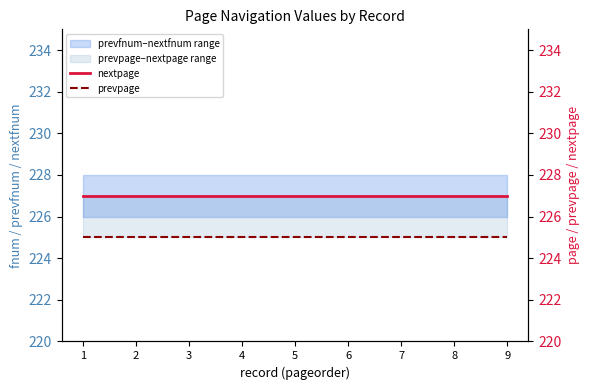

What is the minimum value for nextpage?

227